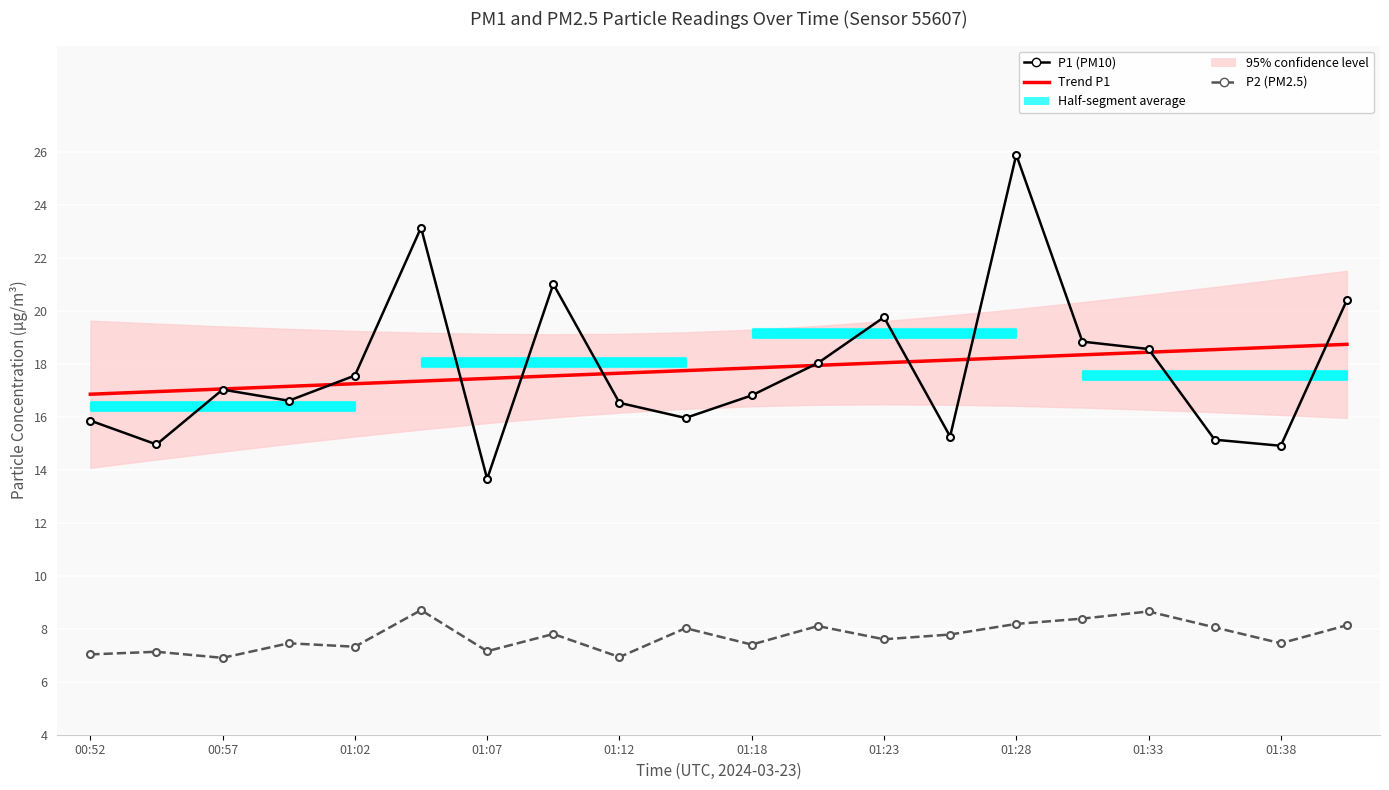

Reading left to right, extract all data points from this chart.

P1: 15.8	14.9	17.0	16.6	17.6	23.1	13.7	21.0	16.5	15.9	16.8	18.0	19.8	15.2	25.9	18.8	18.6	15.1	14.9	20.4
P2: 7.0	7.1	6.9	7.5	7.3	8.7	7.2	7.8	6.9	8.0	7.4	8.1	7.6	7.8	8.2	8.4	8.7	8.1	7.5	8.1